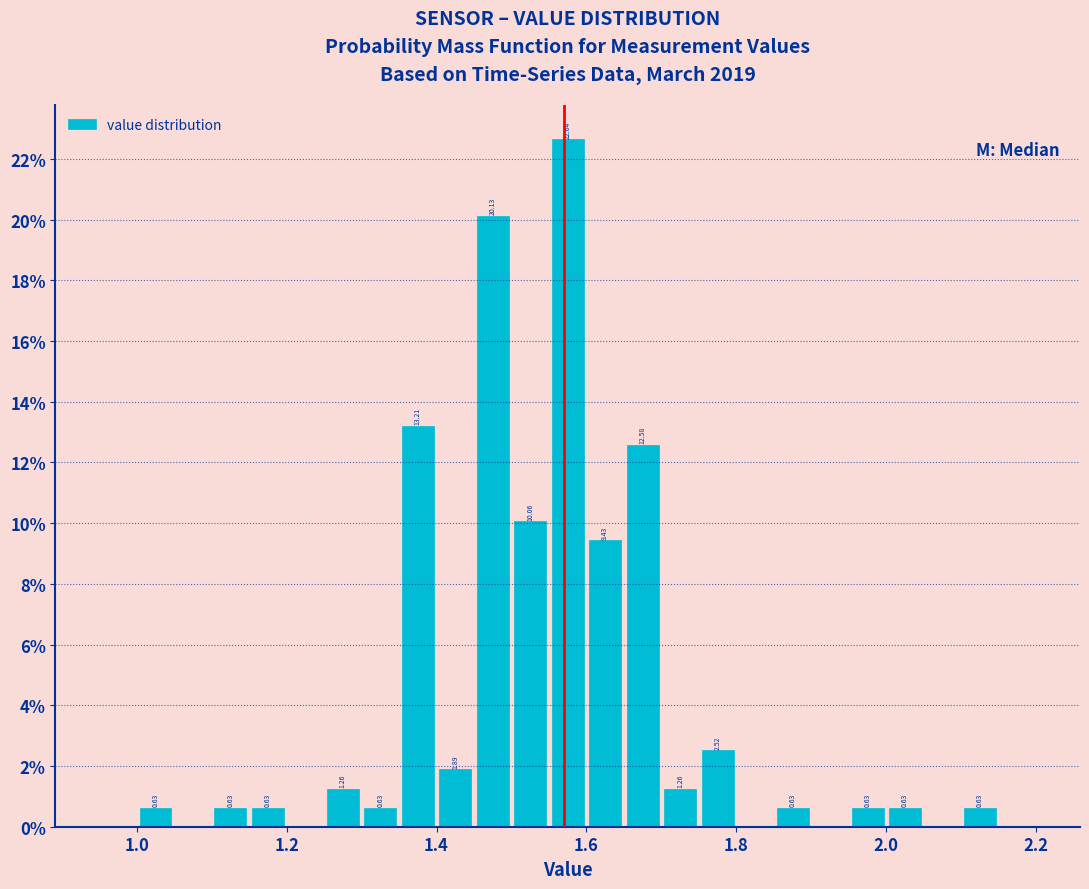

Around what value on the x-axis is the tallest bar? Give the approximate position of its centre, as read against the axis.

1.58